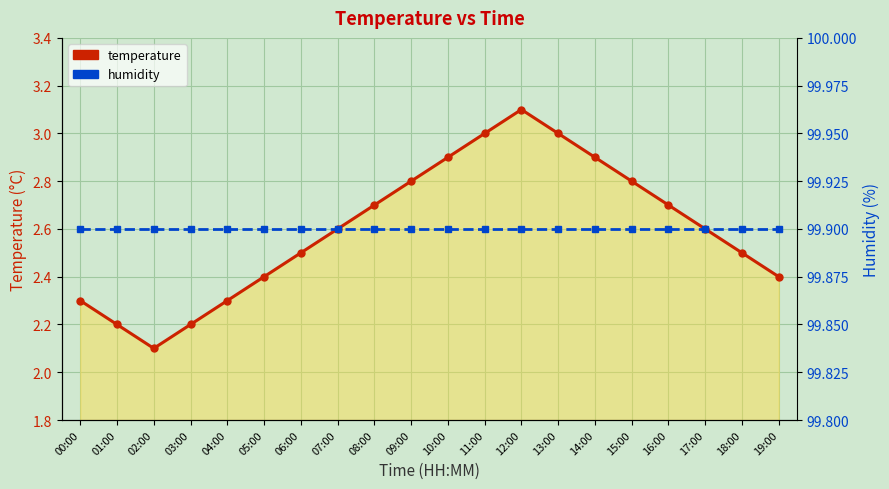

True or false: humidity and temperature intersect in this chart.

False